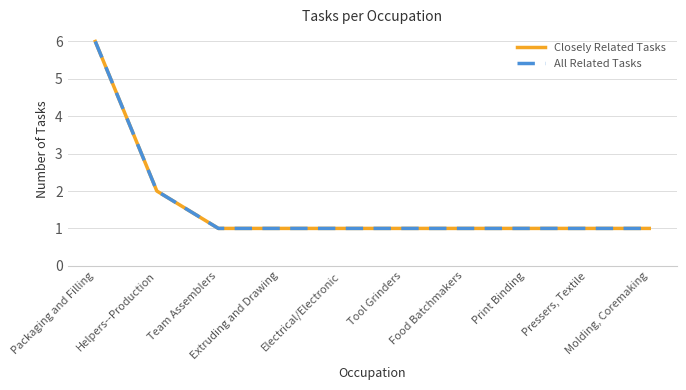

Count the Closely Related Tasks values in the range 1 to 2.

9